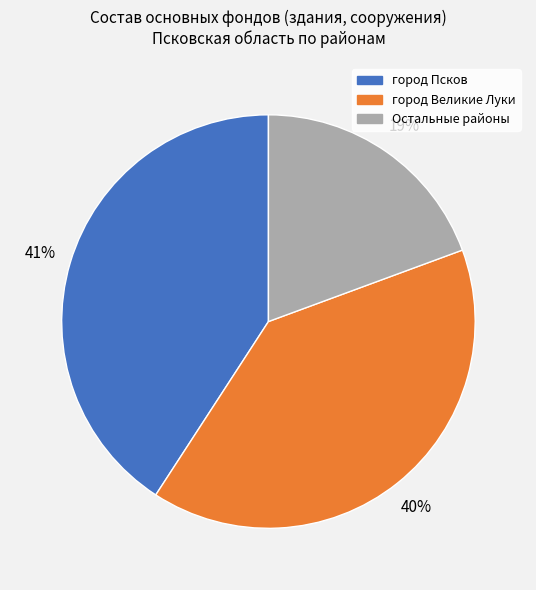

To the nearest percent, what is the average slice percentage?

33%